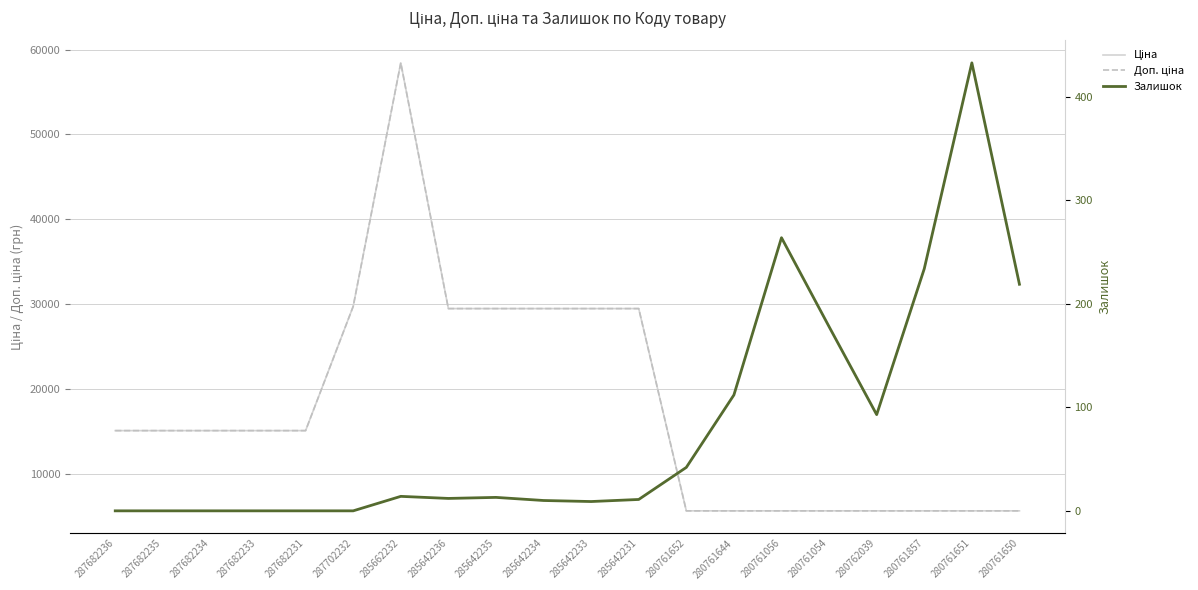

At how many categories does at least one series exceed 53964?

1